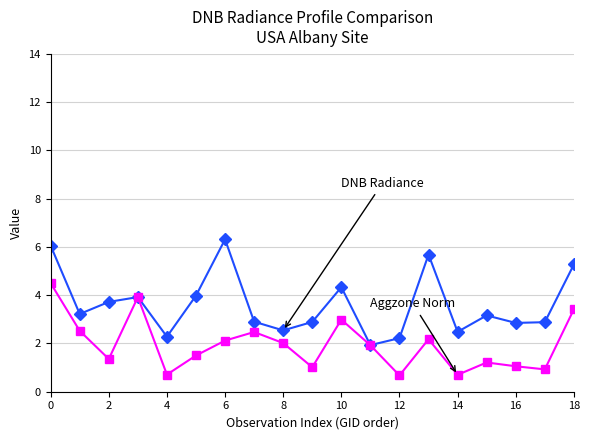

What is the greatest value displayed?

6.3